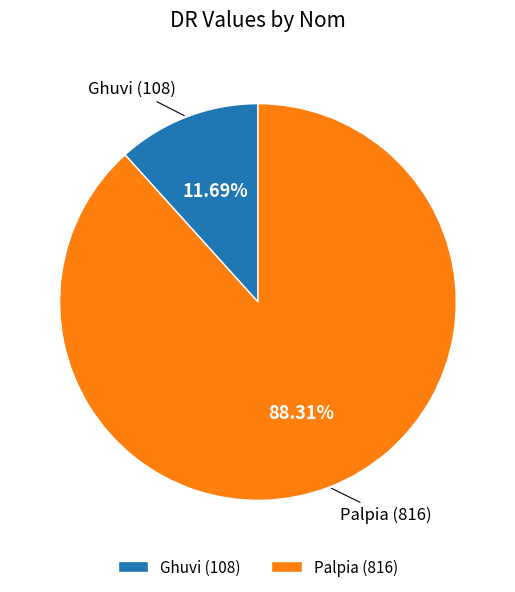

To the nearest percent, what percentage of the pie is Palpia?

88%